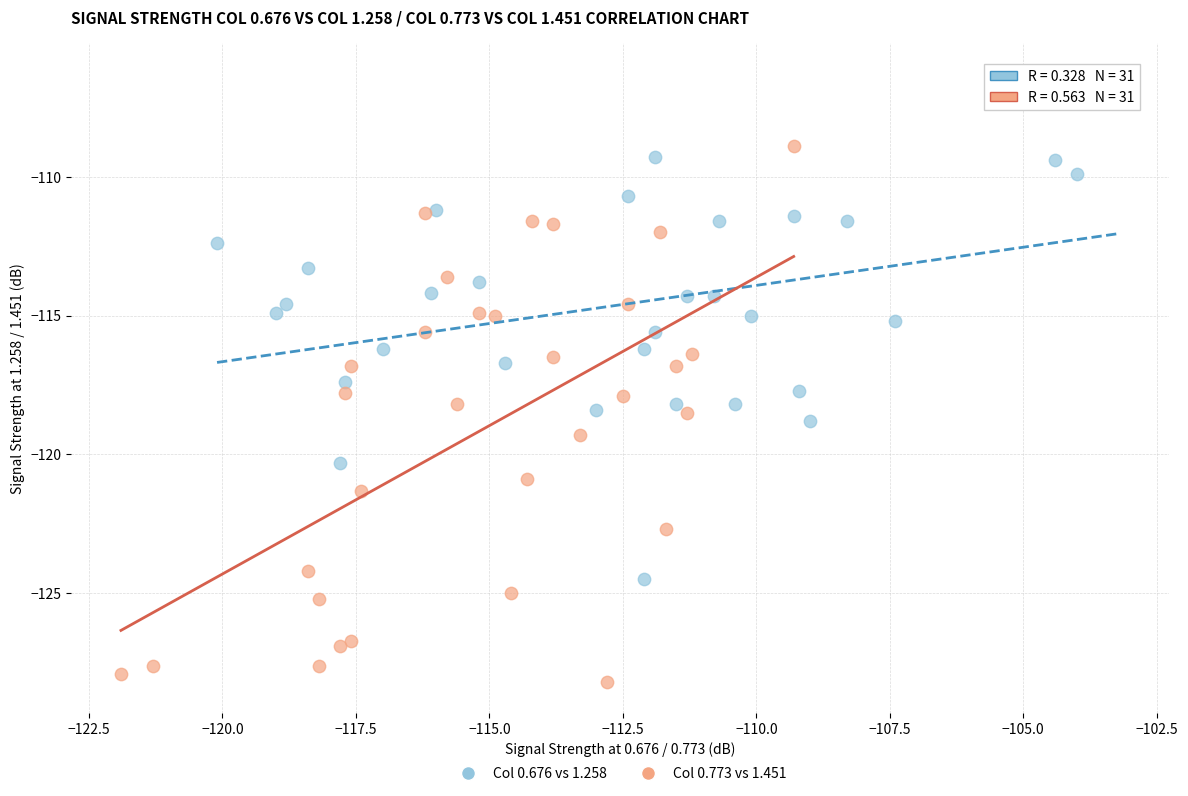

Which series contains the lowest Y value?

Col 0.773 vs 1.451